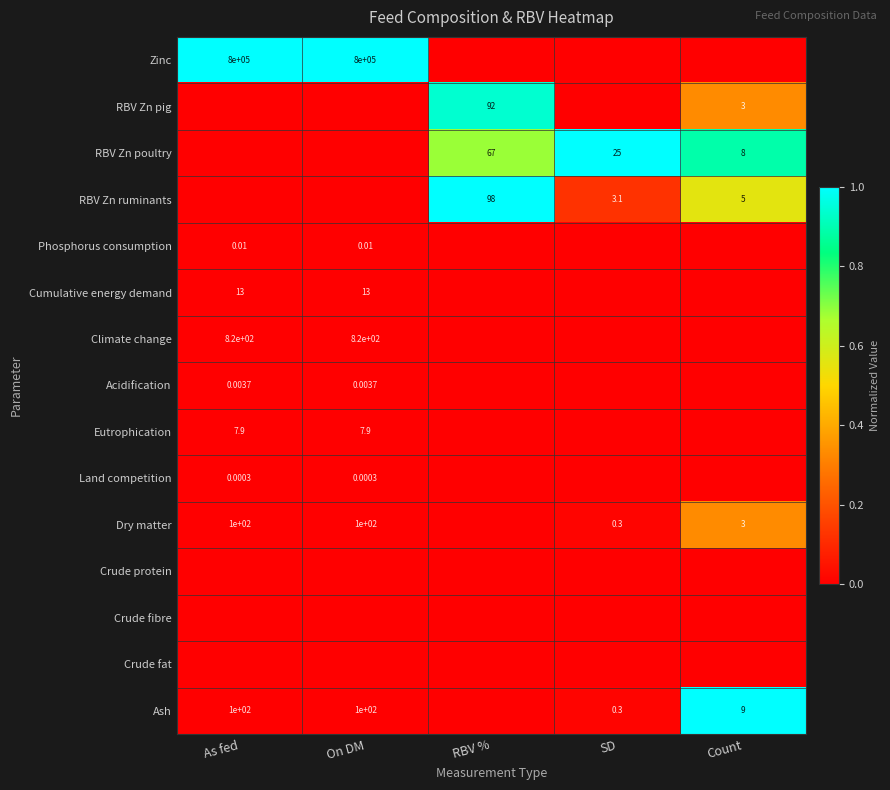

The Eutrophication series shows 0.0 at As fed. True or false?

False